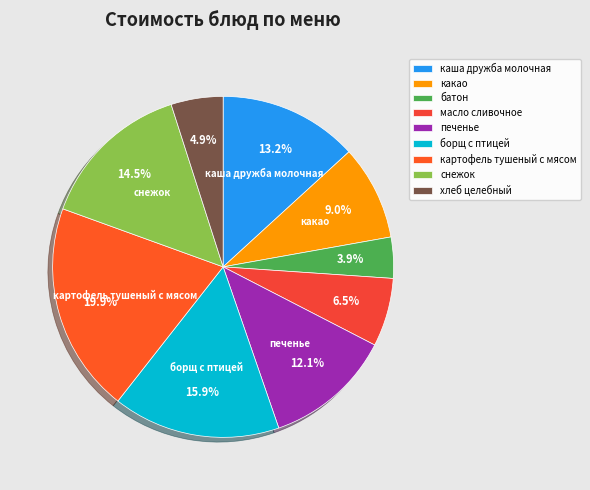

Which category has the smallest portion of the pie?

батон